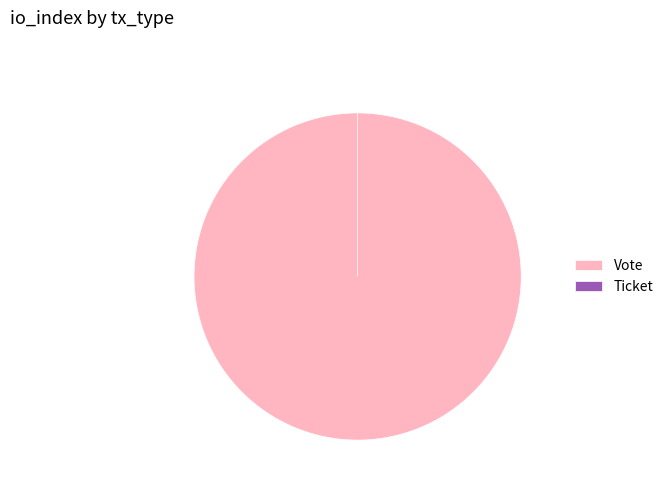

The Ticket slice represents 11% of the pie. True or false?

False